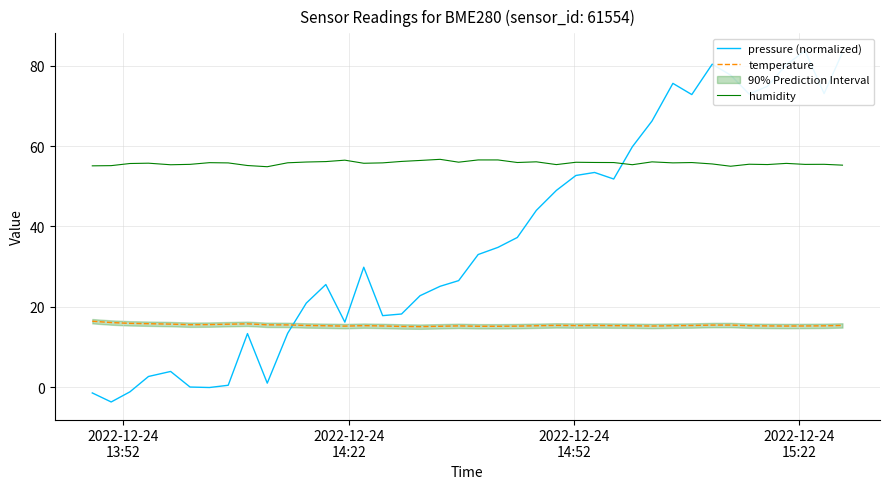

Reading left to right, list all the values displayed in this chart.

pressure (normalized): -1.5	-3.7	-1.2	2.6	3.9	0.0	-0.1	0.4	13.3	1.0	13.4	20.9	25.5	16.2	29.8	17.8	18.2	22.8	25.1	26.5	33.0	34.8	37.2	44.0	49.0	52.7	53.4	51.8	59.8	66.2	75.6	72.8	80.4	77.7	73.0	74.9	80.3	83.7	73.1	83.3
temperature: 16.4	16.1	15.9	15.8	15.7	15.5	15.6	15.7	15.7	15.5	15.5	15.3	15.3	15.2	15.3	15.2	15.1	15.0	15.1	15.2	15.1	15.1	15.2	15.3	15.3	15.3	15.3	15.3	15.3	15.2	15.3	15.3	15.4	15.4	15.3	15.2	15.2	15.2	15.2	15.3
humidity: 55.1	55.1	55.7	55.8	55.4	55.5	55.9	55.8	55.2	54.9	55.9	56.0	56.1	56.5	55.7	55.8	56.2	56.4	56.7	56.0	56.6	56.6	55.9	56.1	55.4	56.0	55.9	55.9	55.4	56.1	55.8	55.9	55.6	55.0	55.5	55.4	55.7	55.5	55.5	55.3